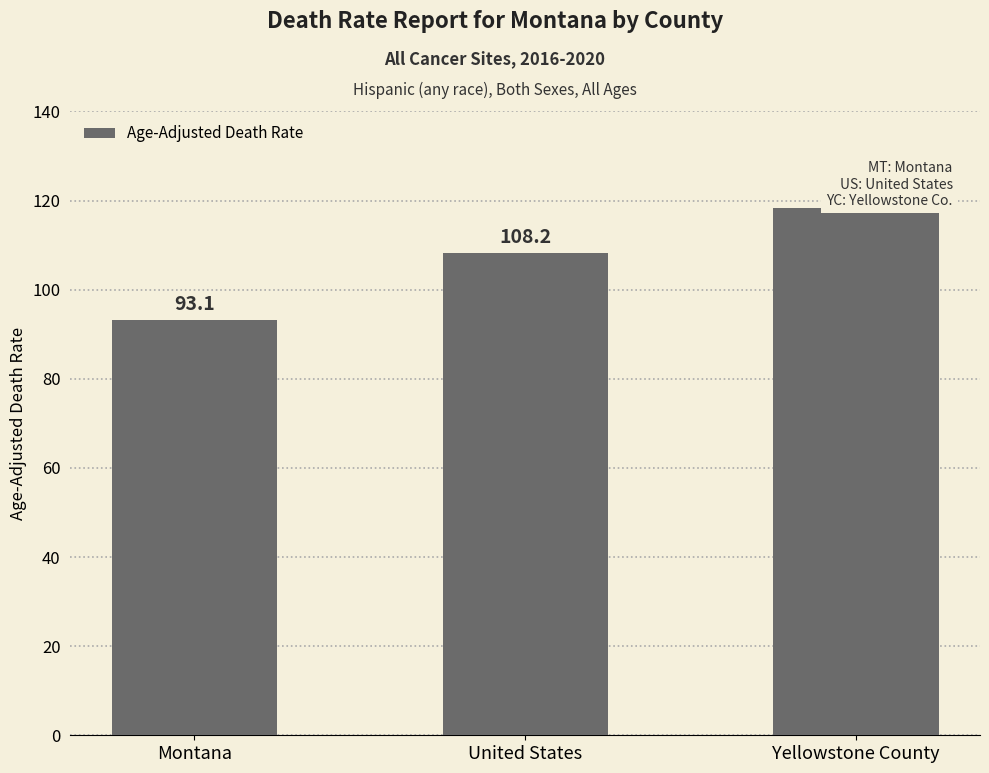

What is the greatest value displayed?

118.3